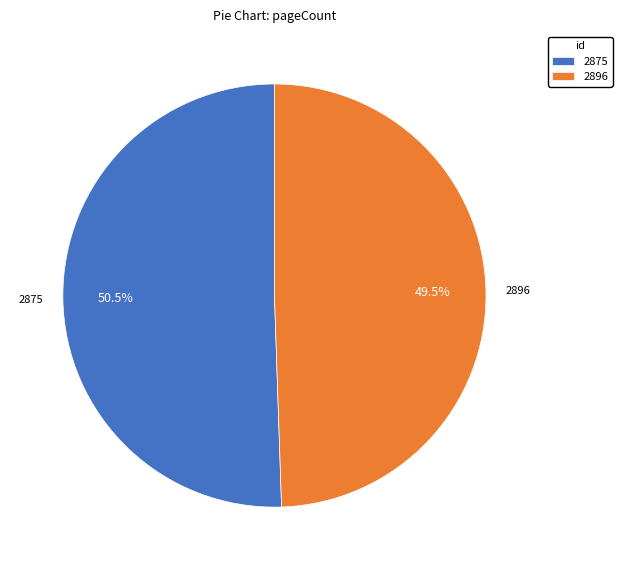

How many segments does this pie chart have?

2